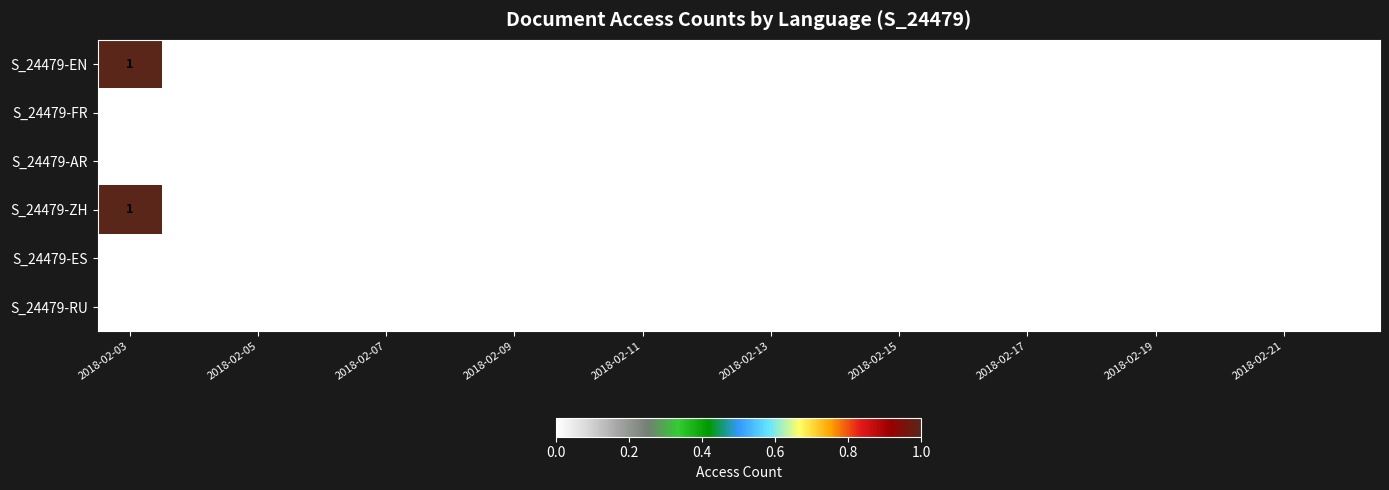

Which series has the widest spread of values?

S_24479-EN